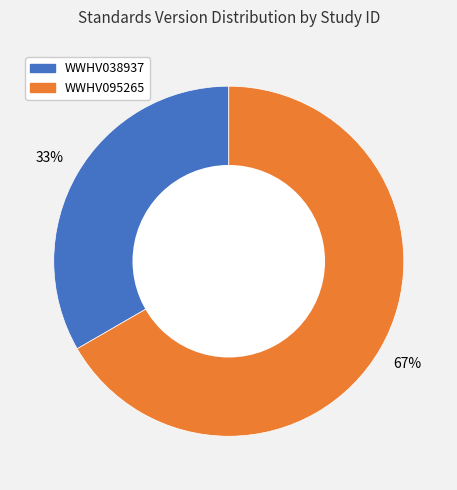

Count the number of slices in the pie.

2